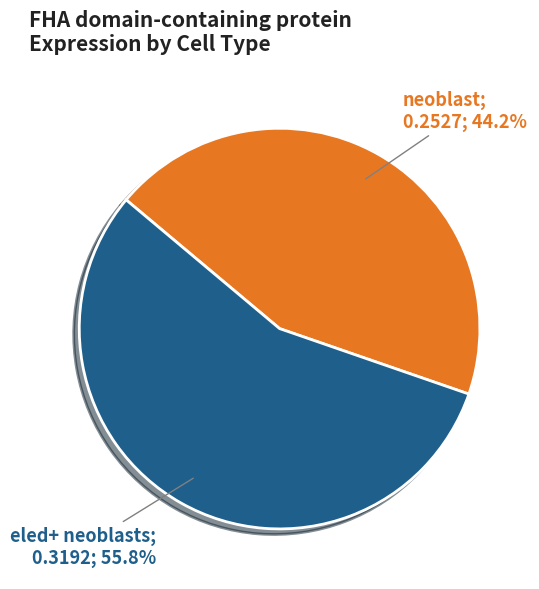

Count the number of slices in the pie.

2